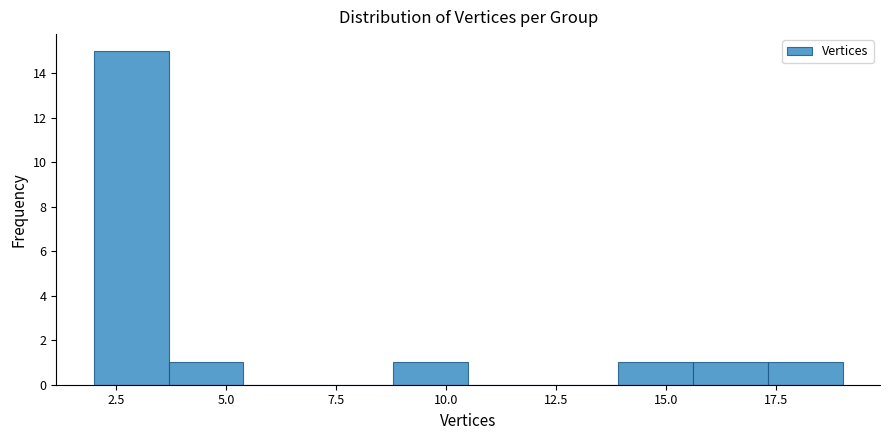

Around what value on the x-axis is the tallest bar? Give the approximate position of its centre, as read against the axis.

3.0